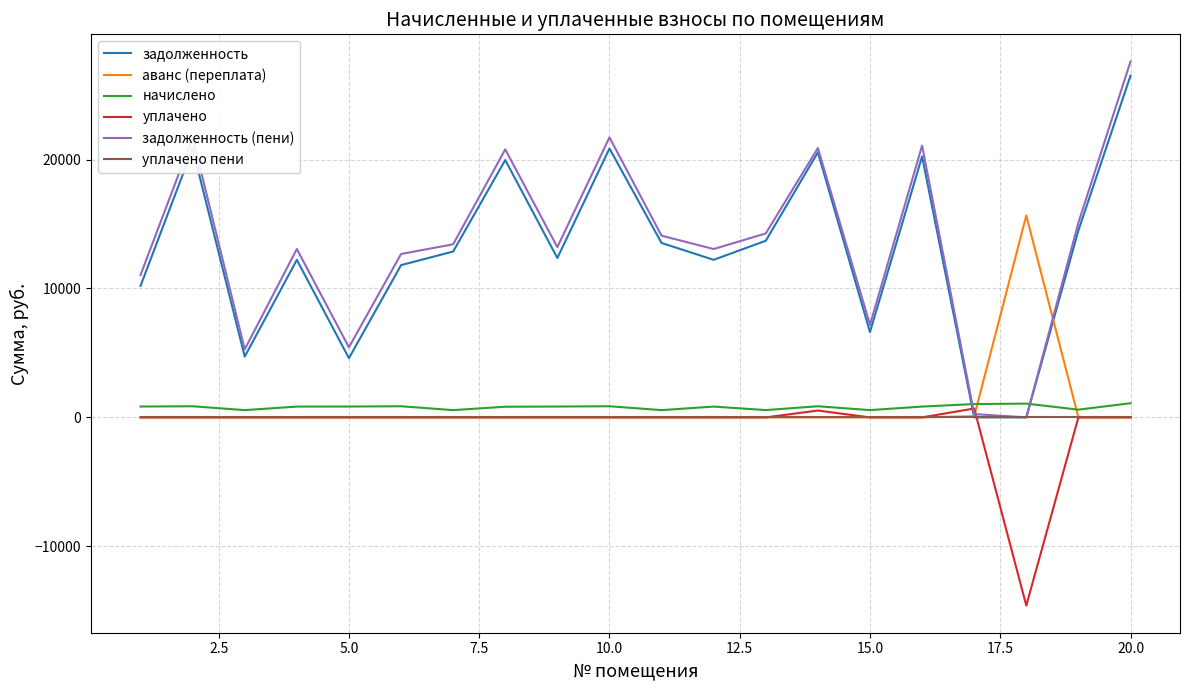

Which series has the largest range (max minus min)?

задолженность (пени)